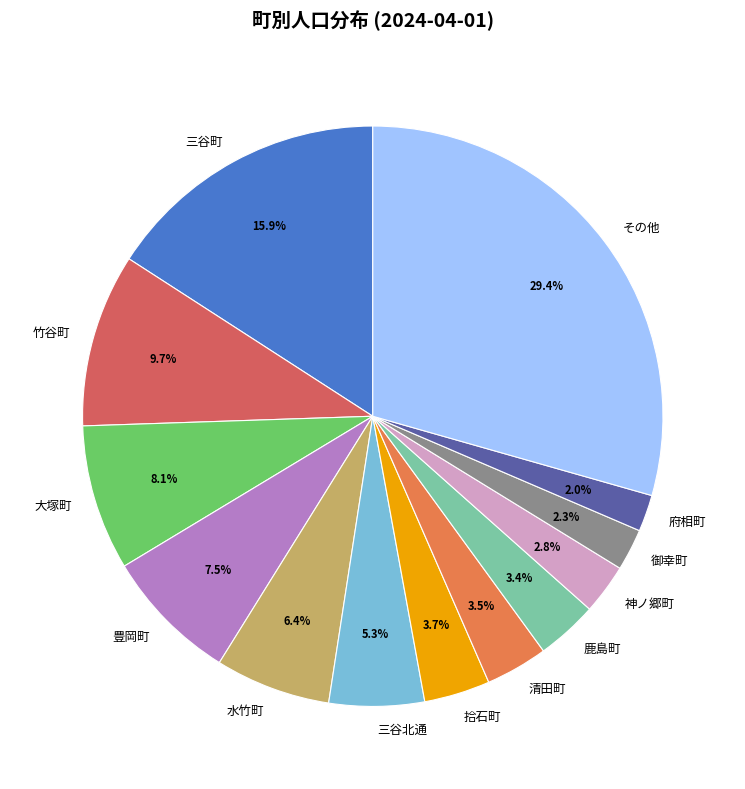

What portion of the pie excludes 竹谷町?

90.3%